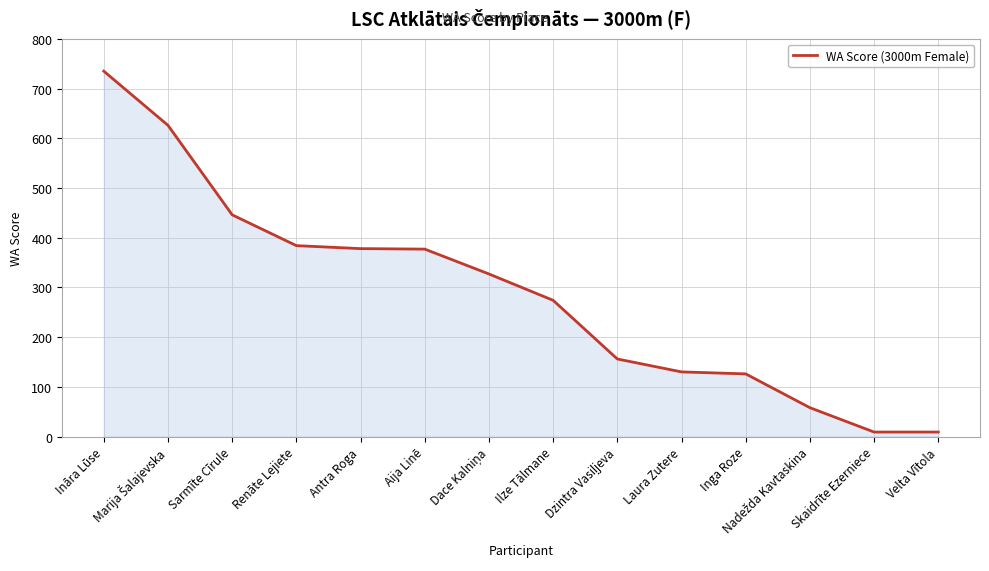

What is the difference between the maximum and minimum values?

726